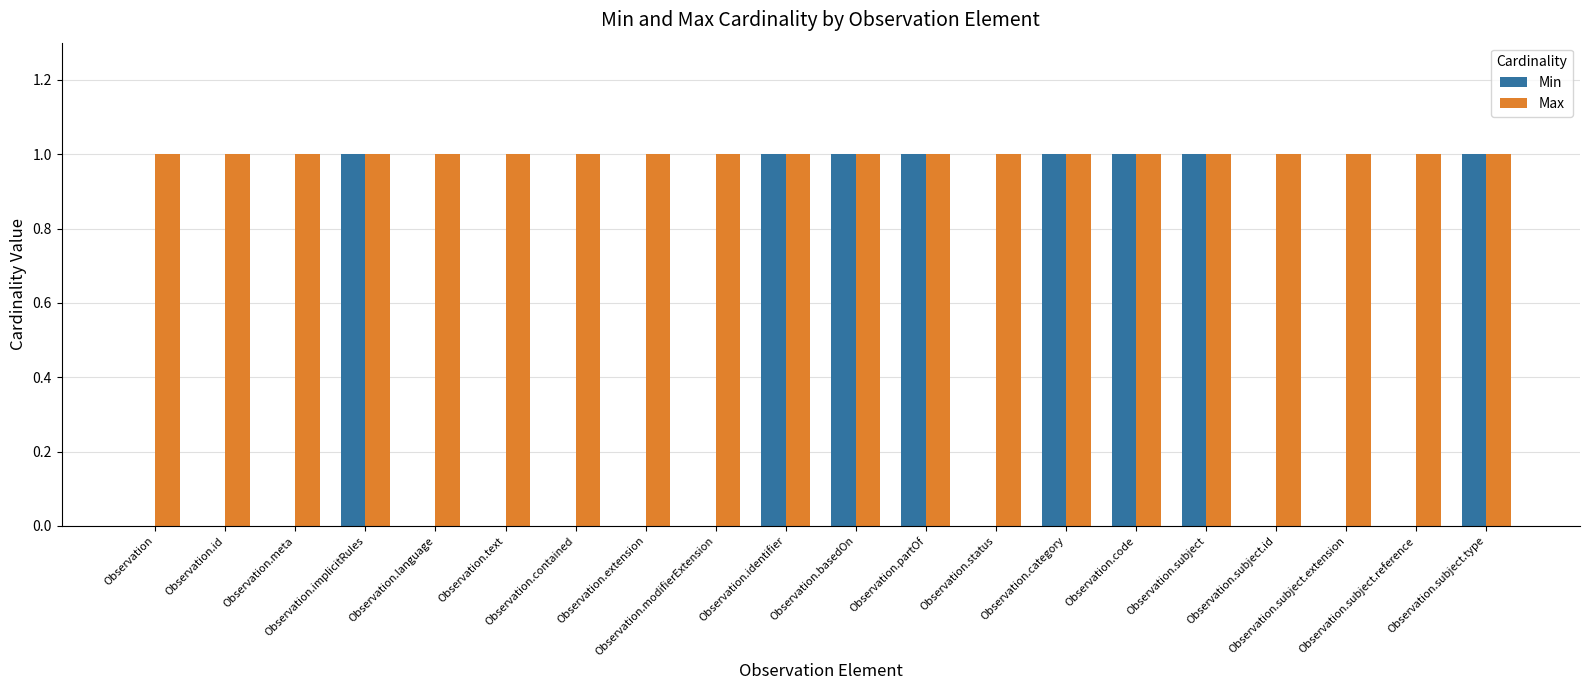

What is the sum of all Max values?

20